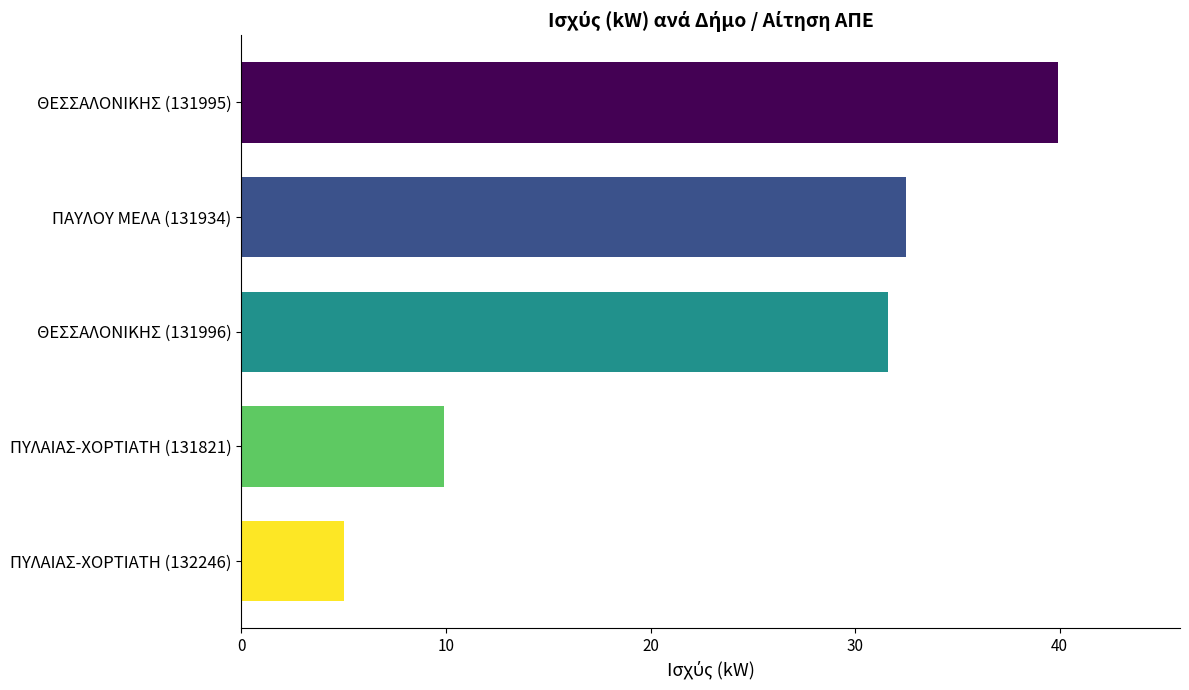

What is the value of the 5th bar from the top?

5.0